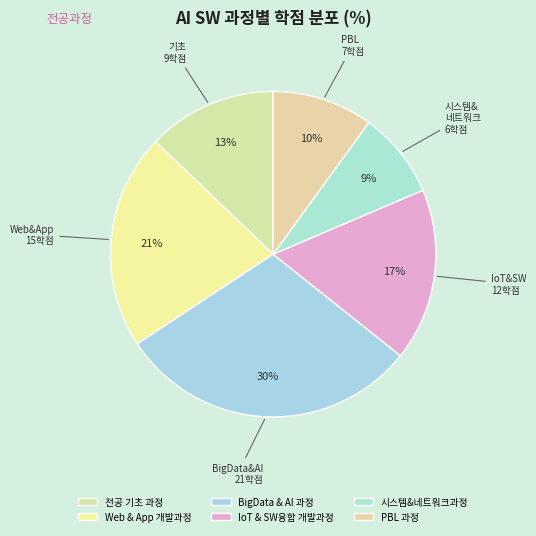

Count the number of slices in the pie.

6